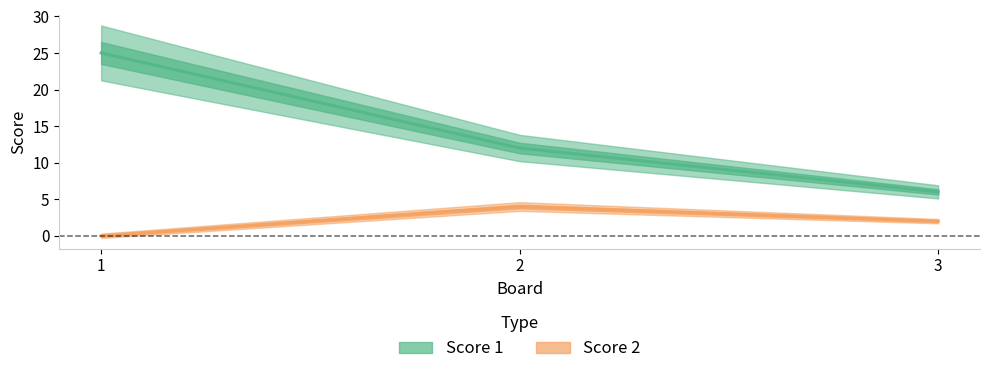

What are all the series names shown in the legend?

Score 1, Score 2